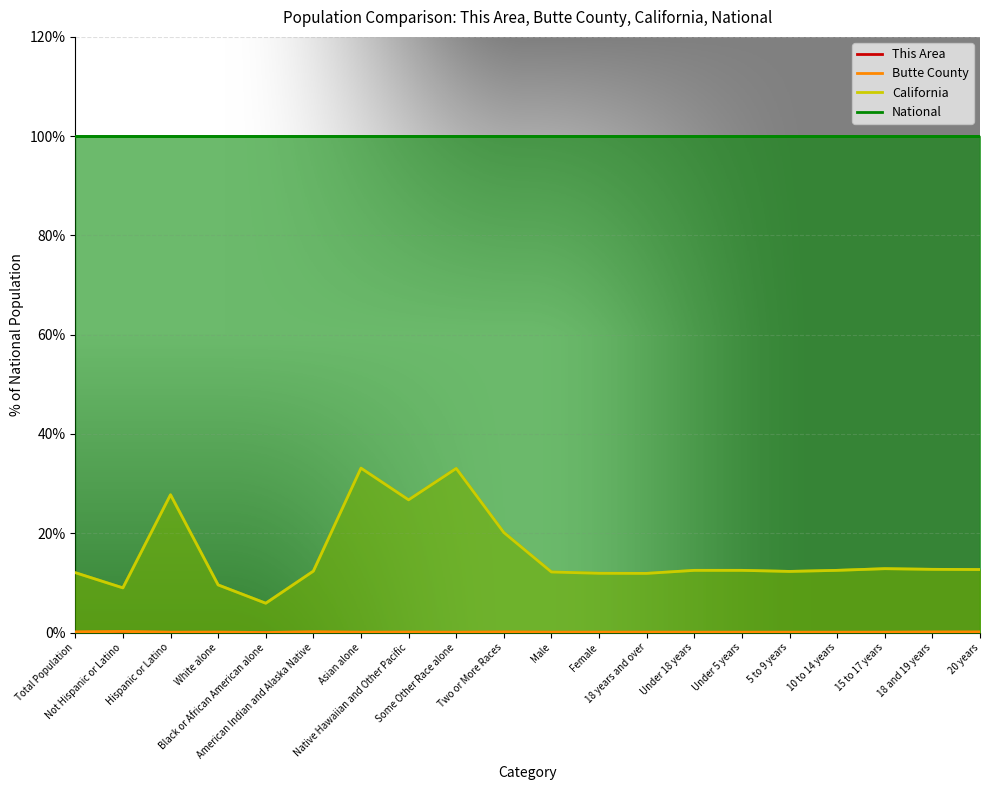

What value does the California series have at Under 18 years?

12.5